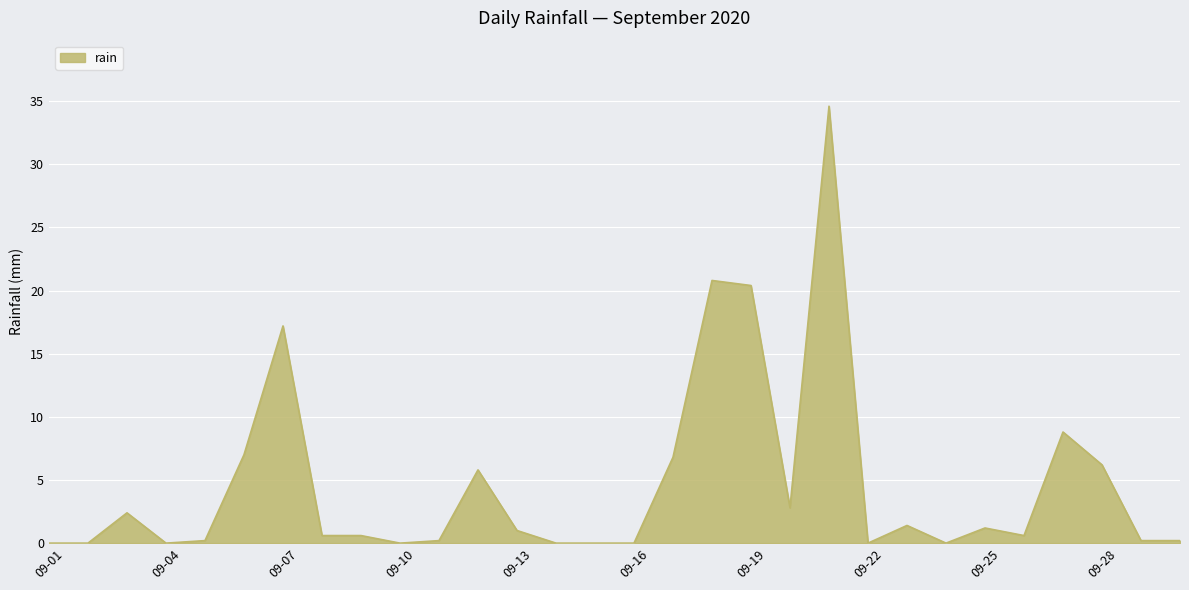

What is the difference between the maximum and minimum values?

34.6